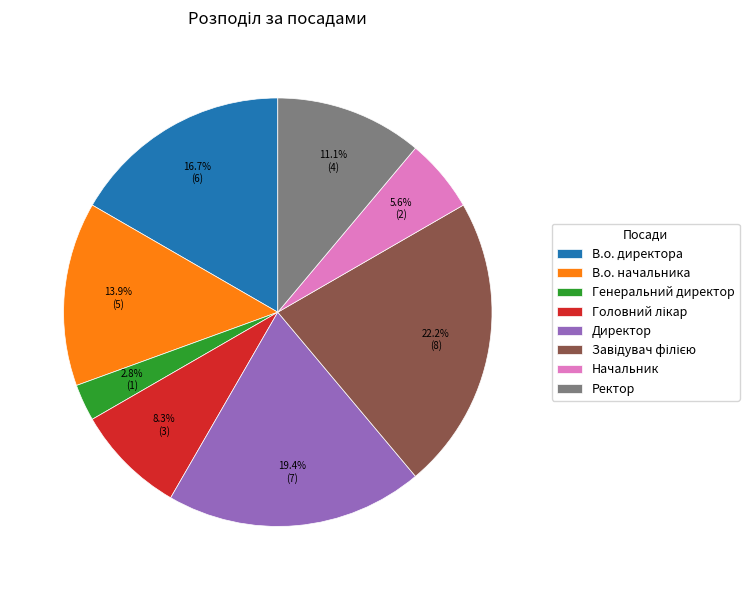

How many segments does this pie chart have?

8